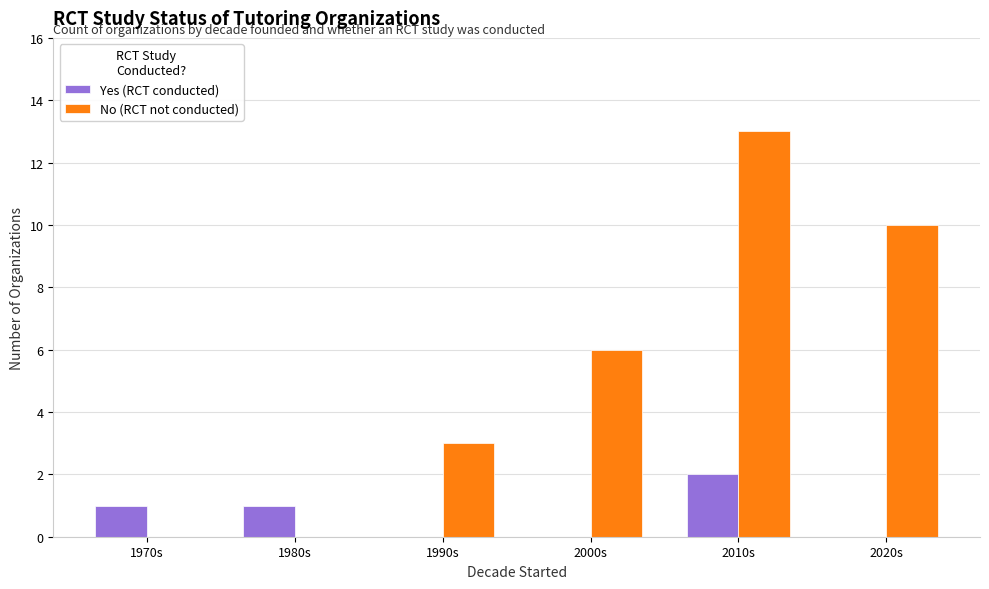

How many groups of bars are there?

6